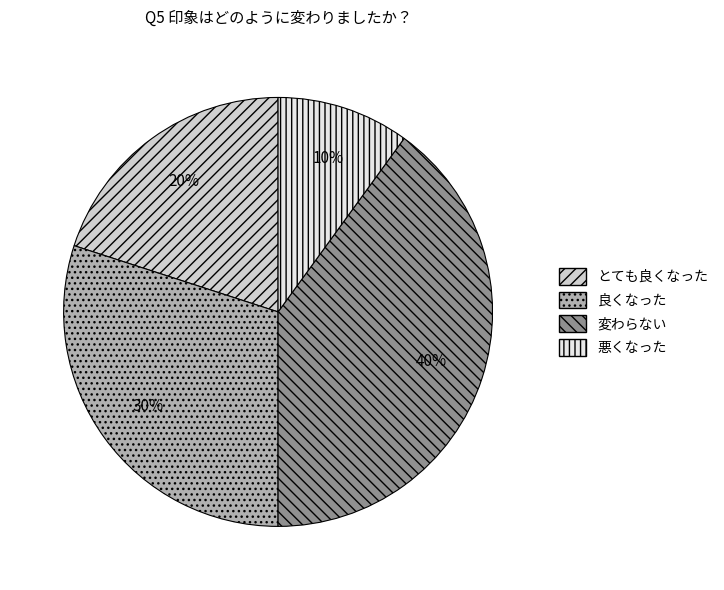

Rank the categories by value from highest to lowest.

変わらない, 良くなった, とても良くなった, 悪くなった